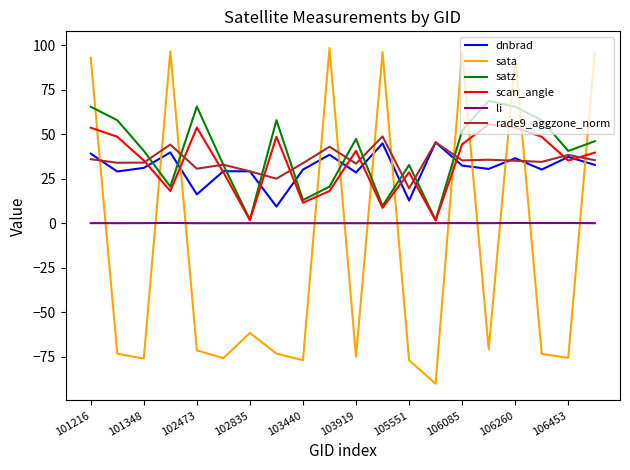

What are all the series names shown in the legend?

dnbrad, sata, satz, scan_angle, li, rade9_aggzone_norm